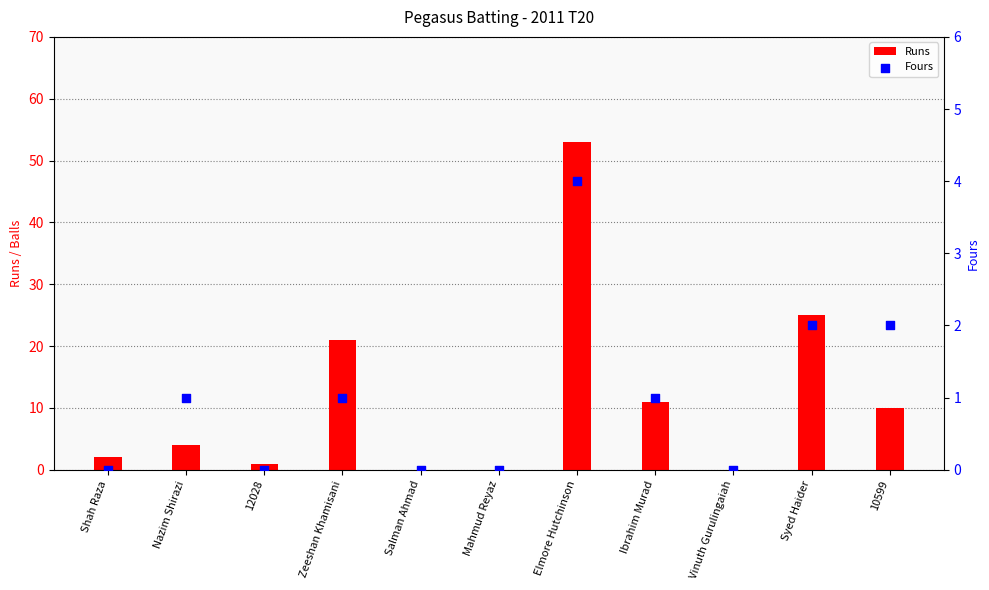

Which series has the largest total across all categories?

Runs